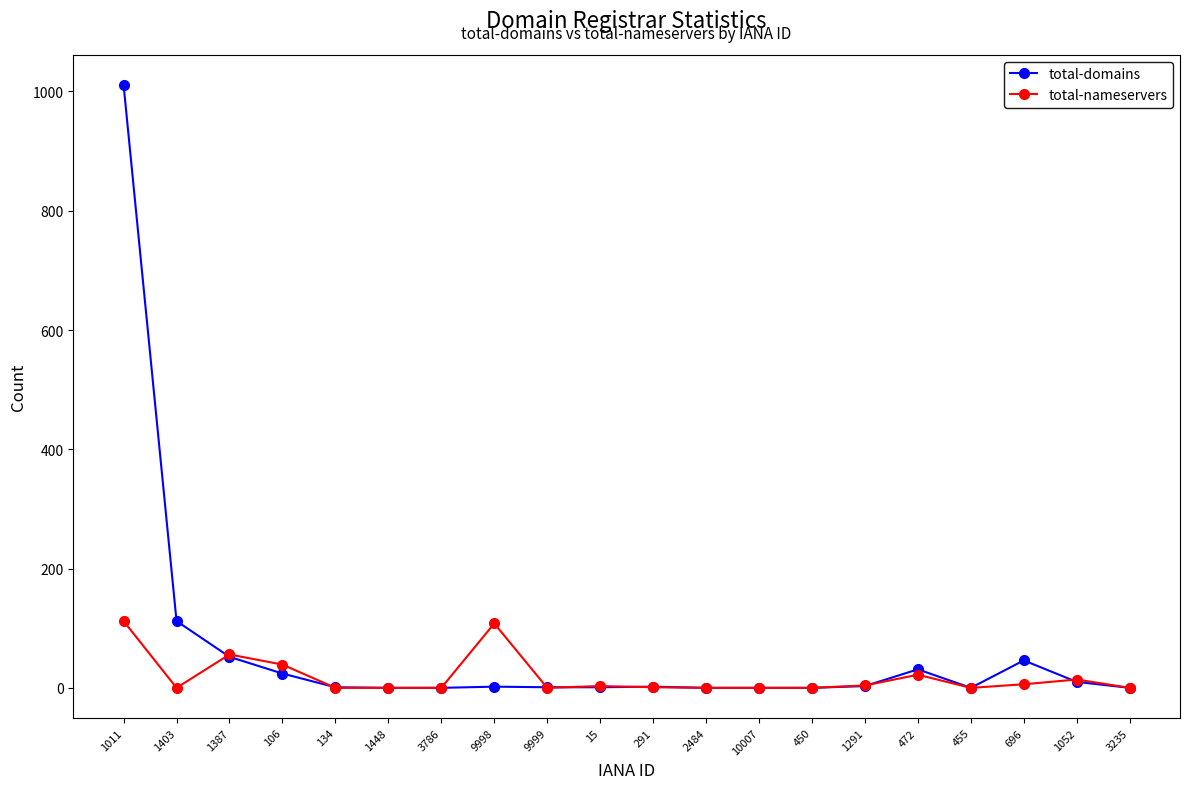

List the series in order of their peak value, lowest first.

total-nameservers, total-domains